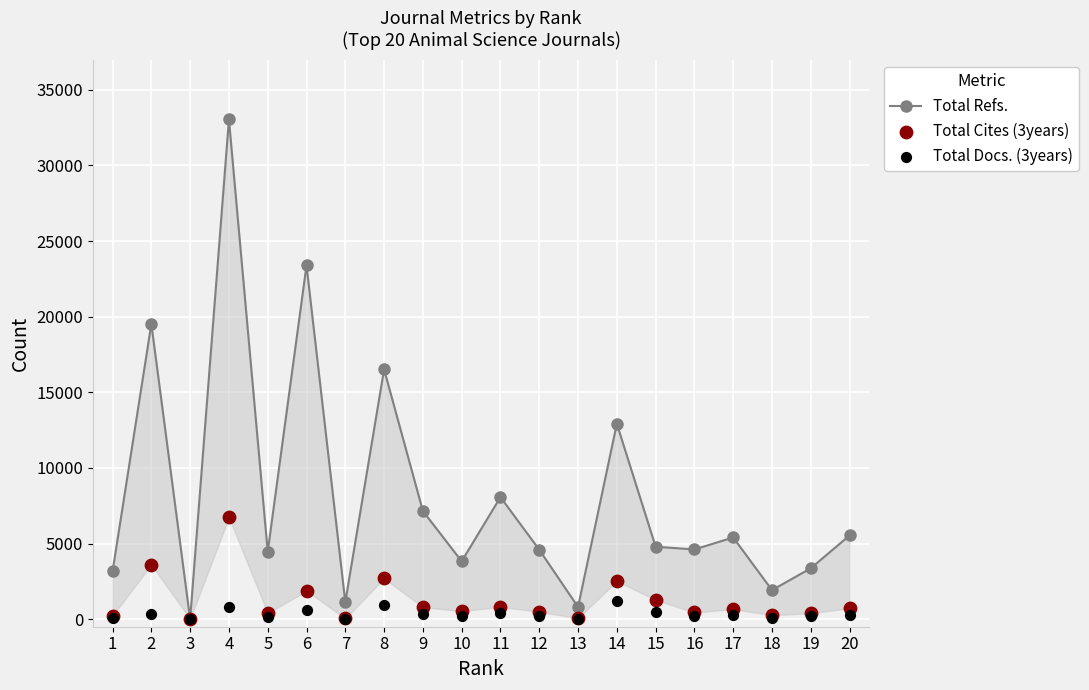

At how many categories does at least one series exceed 10286?

5